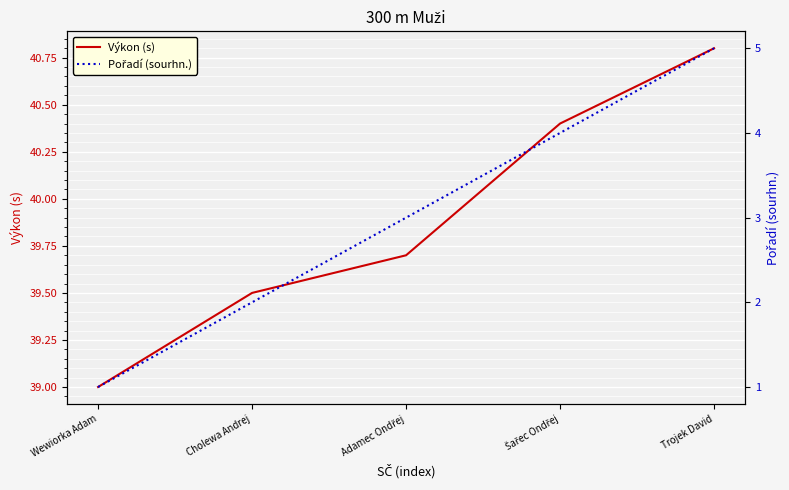

What is the minimum value shown in the chart?

1.0